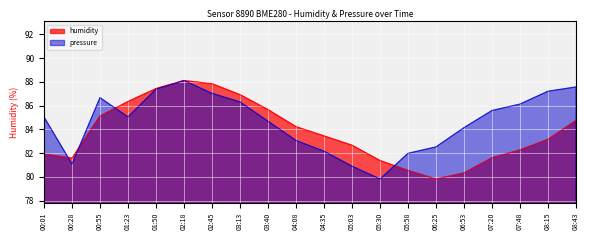

Is it true that humidity equals 86.9 at 03:13?

True